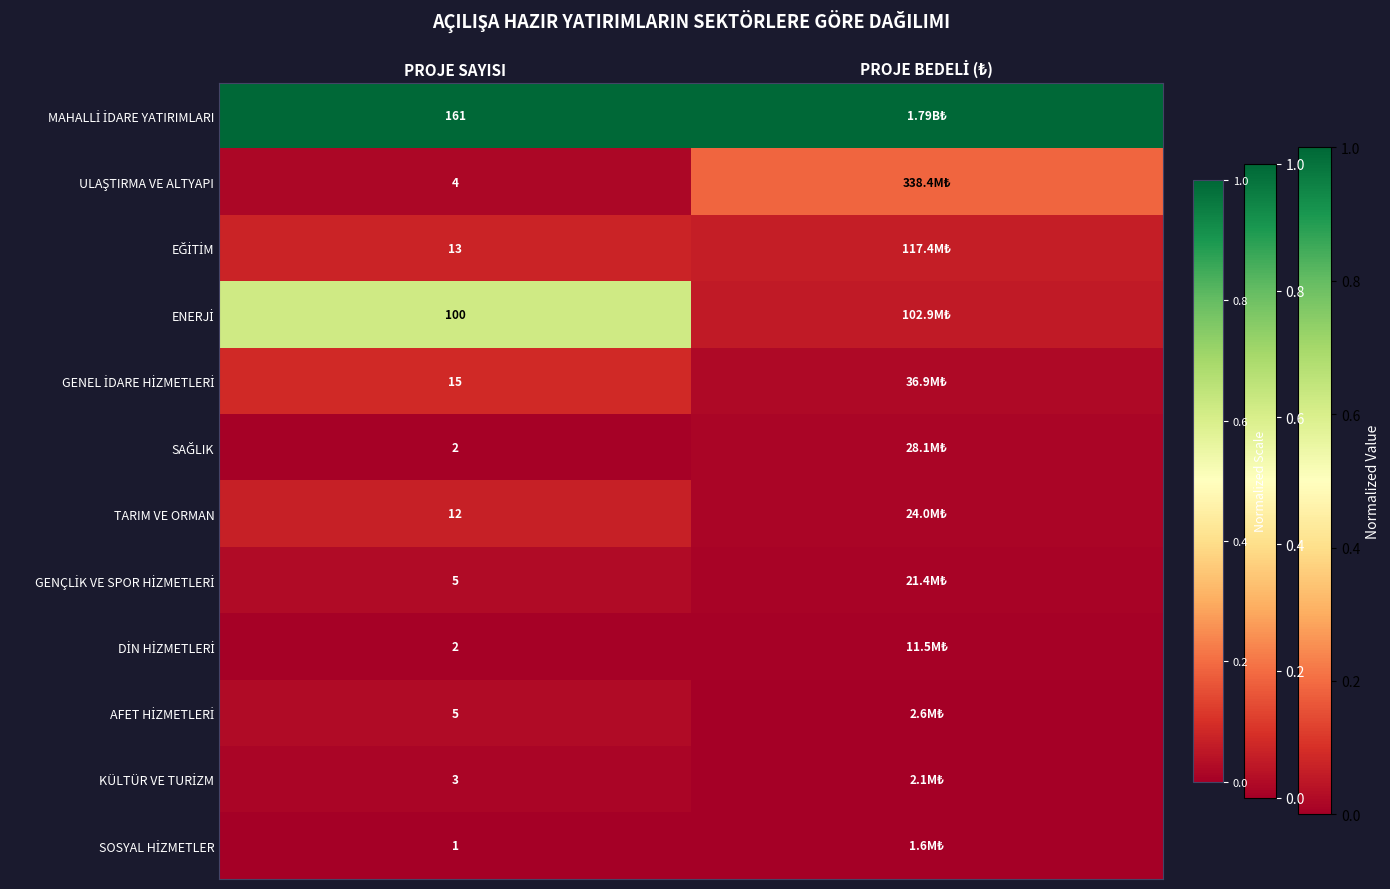

At which category is the sum across all series the highest?

PROJE SAYISI